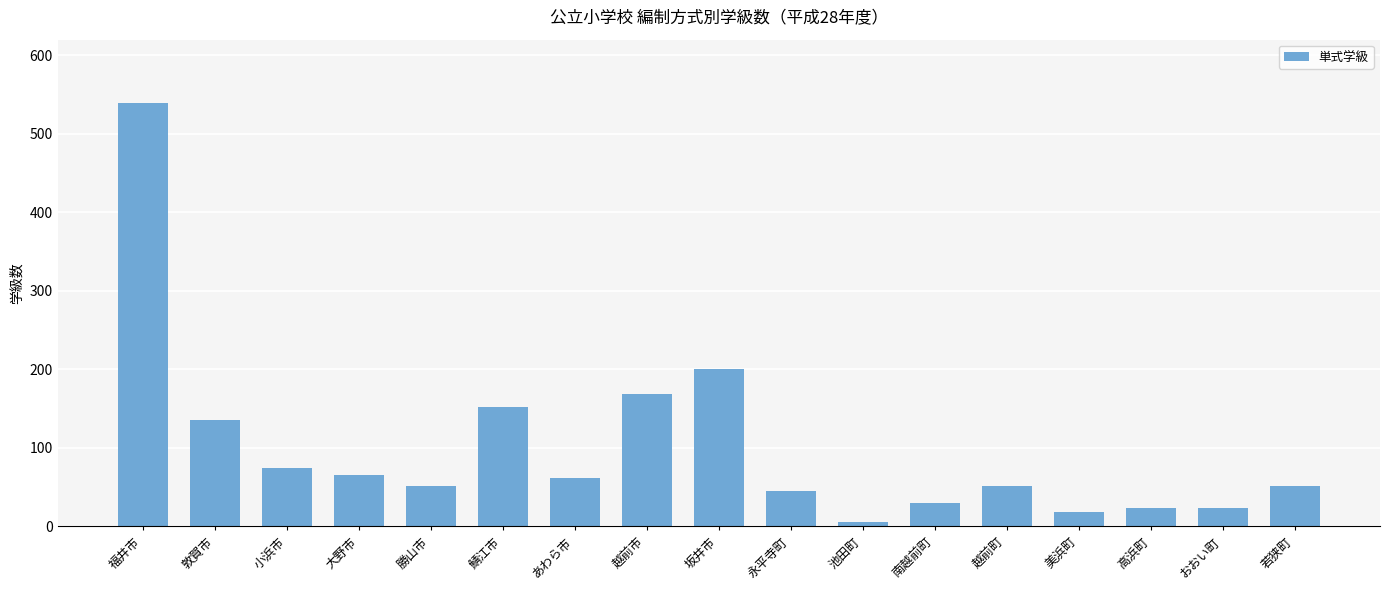

How many bars are there in total?

17